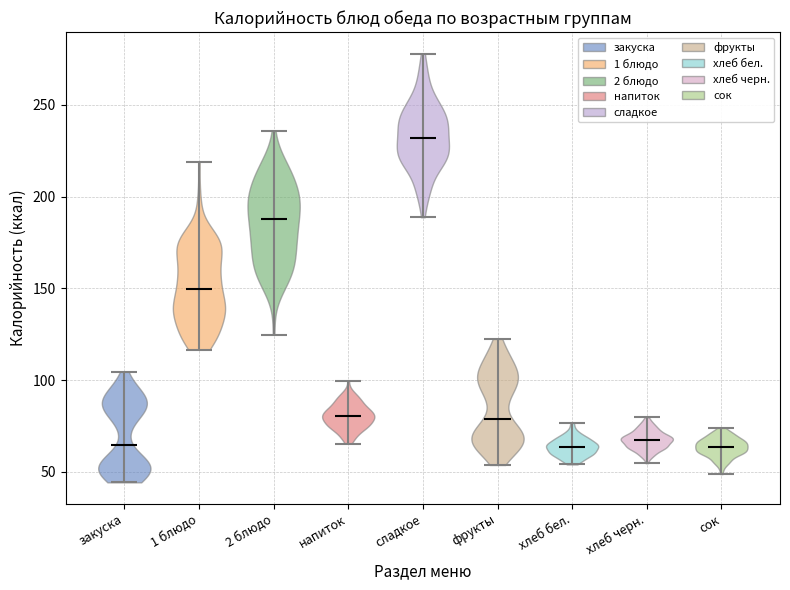

Reading left to right, read every violin against the y-axis: where its median line is, and the lowest and highest points it reaches. The values are not printed on the chart, so give them approximately, as read against the axis.

закуска: median line 65, lowest point 45, highest point 105
1 блюдо: median line 150, lowest point 115, highest point 220
2 блюдо: median line 190, lowest point 125, highest point 235
напиток: median line 80, lowest point 65, highest point 100
сладкое: median line 230, lowest point 190, highest point 280
фрукты: median line 80, lowest point 55, highest point 120
хлеб бел.: median line 65, lowest point 55, highest point 75
хлеб черн.: median line 65, lowest point 55, highest point 80
сок: median line 65, lowest point 50, highest point 75